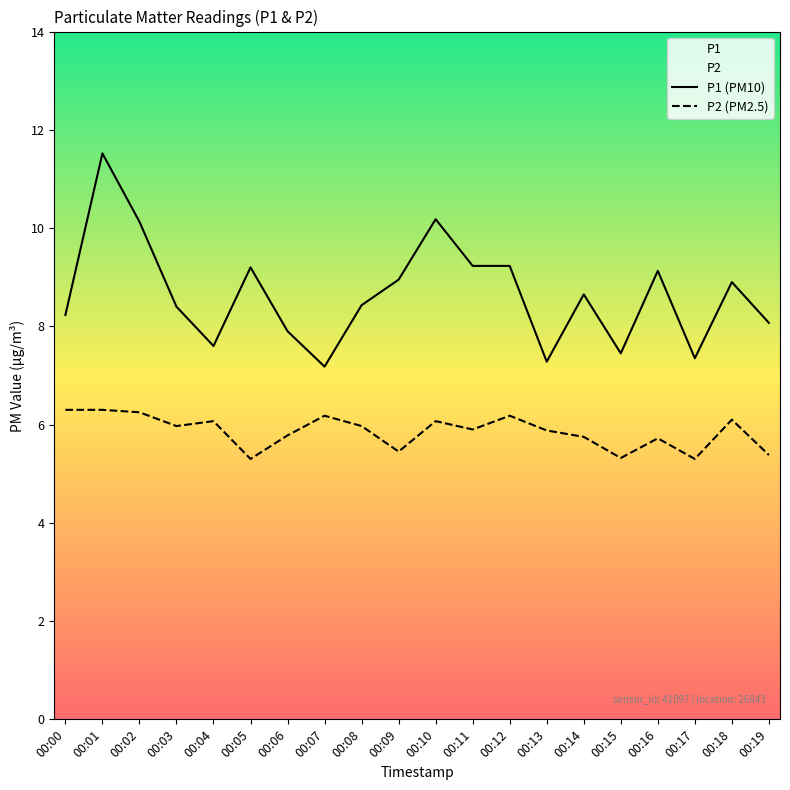

What is the difference between the highest and lowest values at 00:01?

5.2